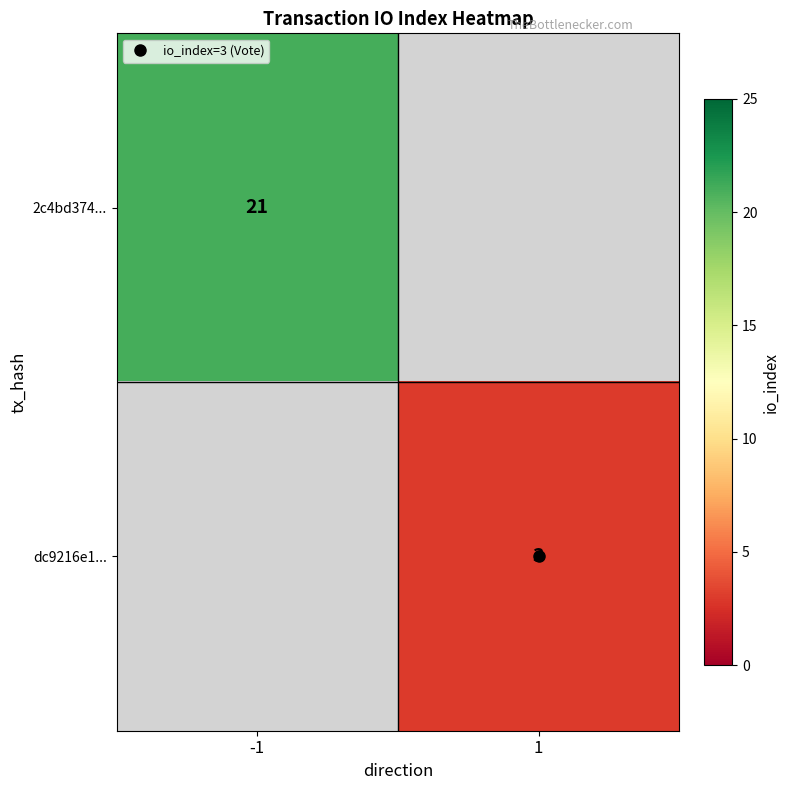

The 2c4bd374... series shows 10.1 at -1. True or false?

False